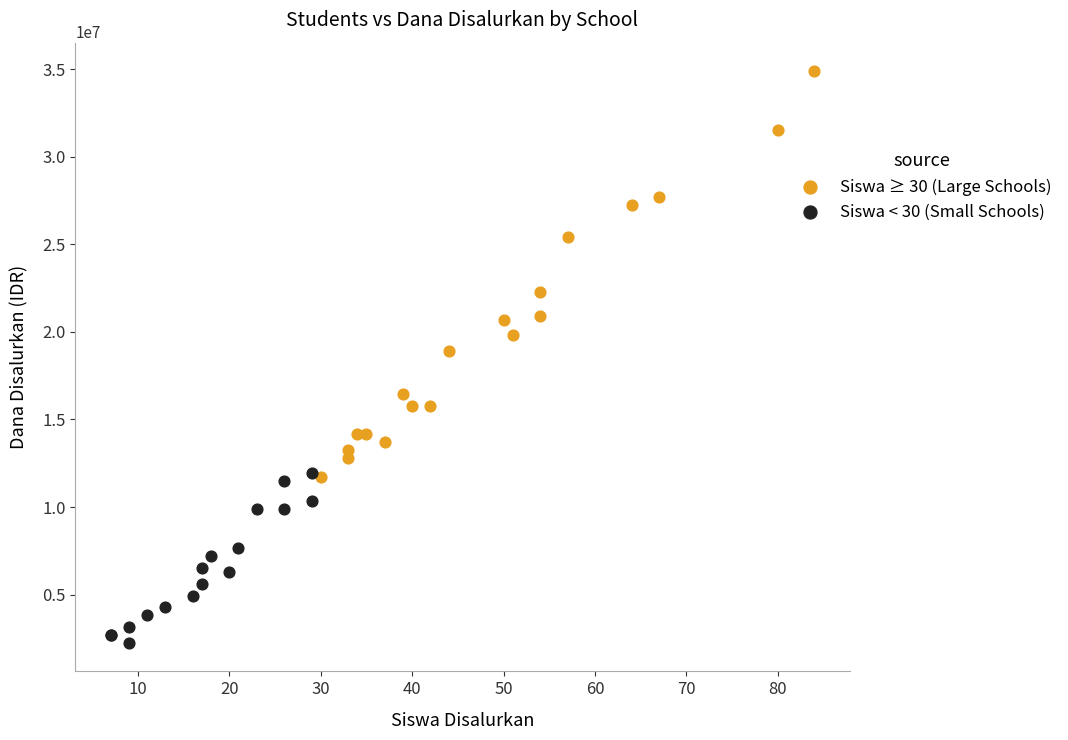

Which series reaches the maximum Y coordinate?

Siswa ≥ 30 (Large Schools)